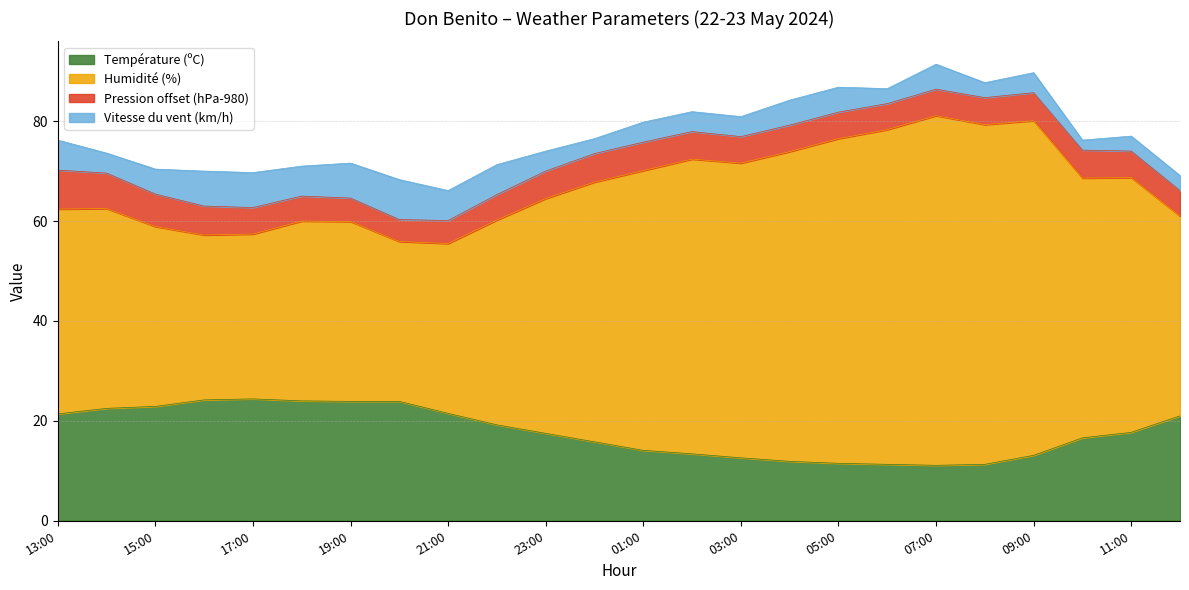

What is the average value of the Température (ºC) series?

17.8